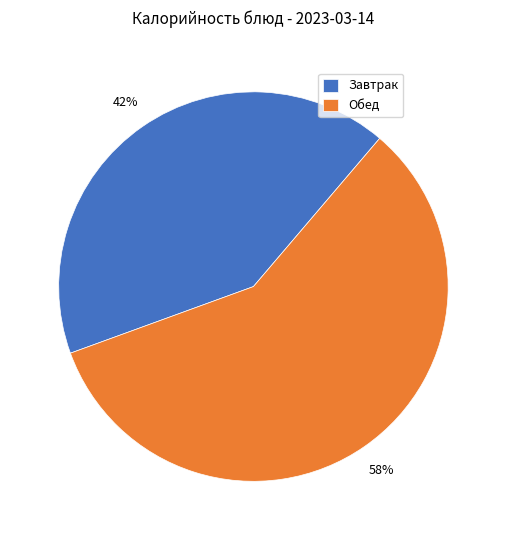

True or false: Завтрак accounts for 42% of the total.

True